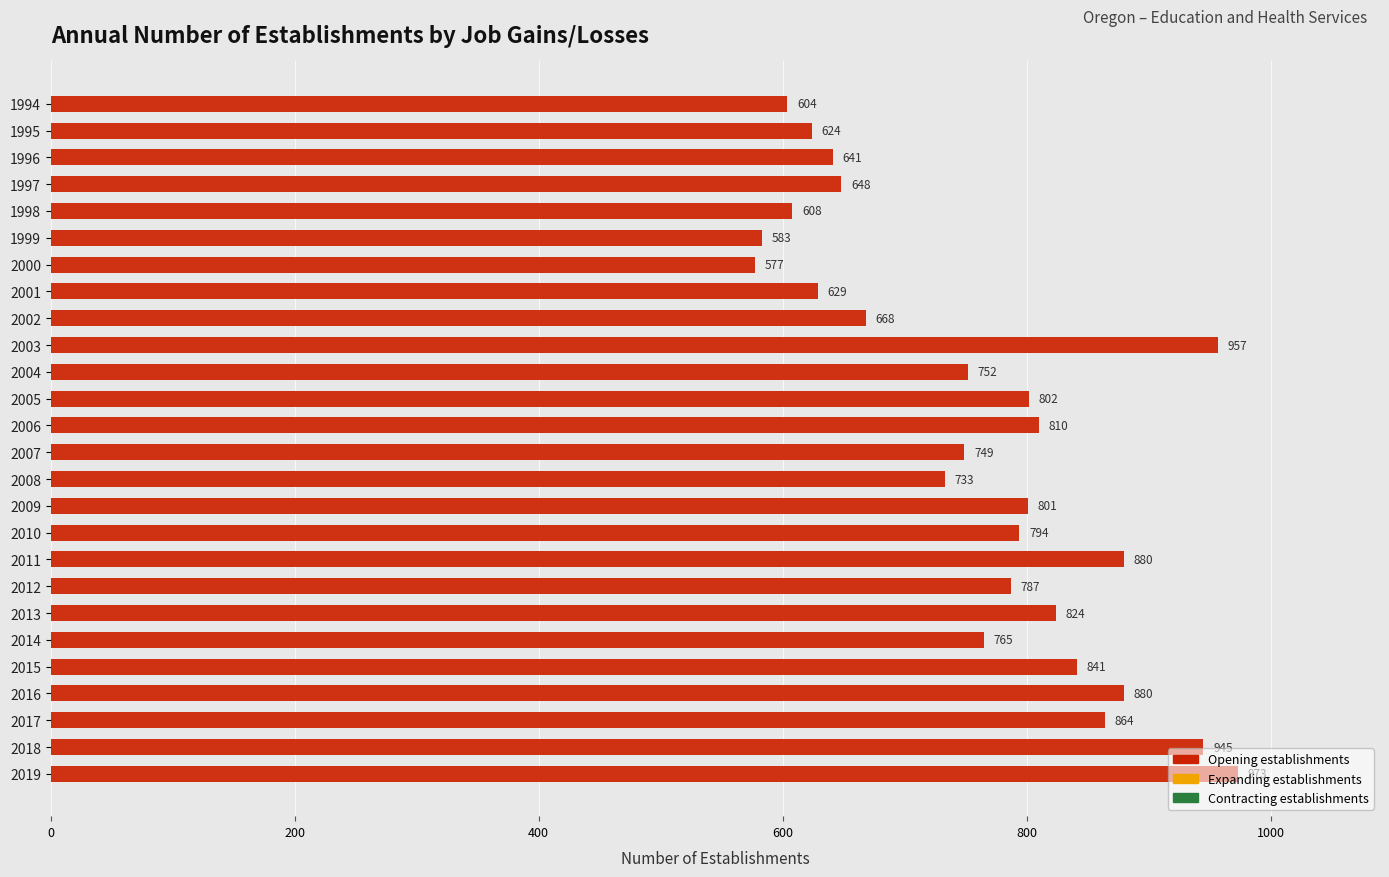

What is the average value?

759